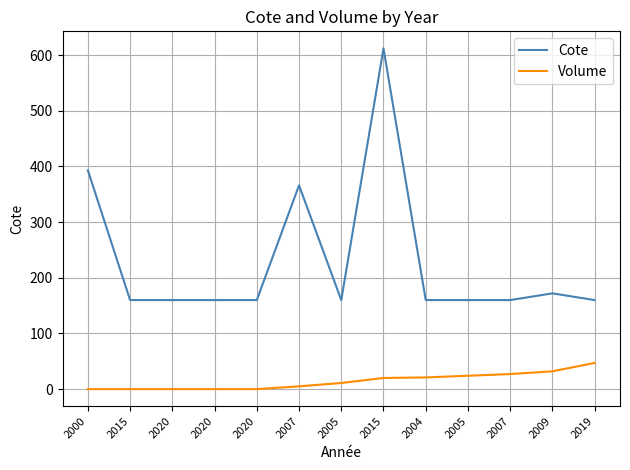

At which category is the sum across all series the highest?

2015